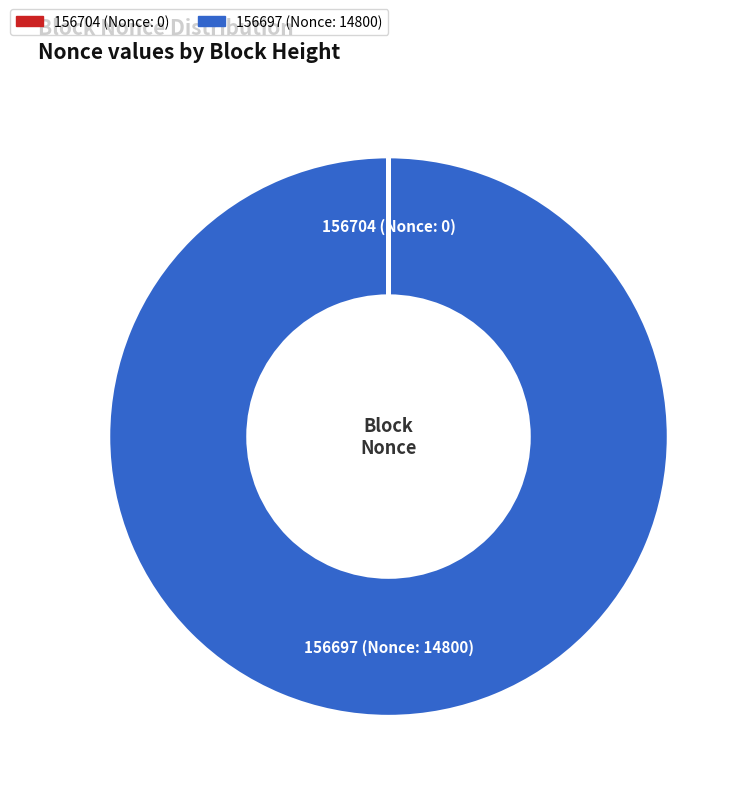

True or false: 156697 (Nonce: 14800) accounts for 94% of the total.

False